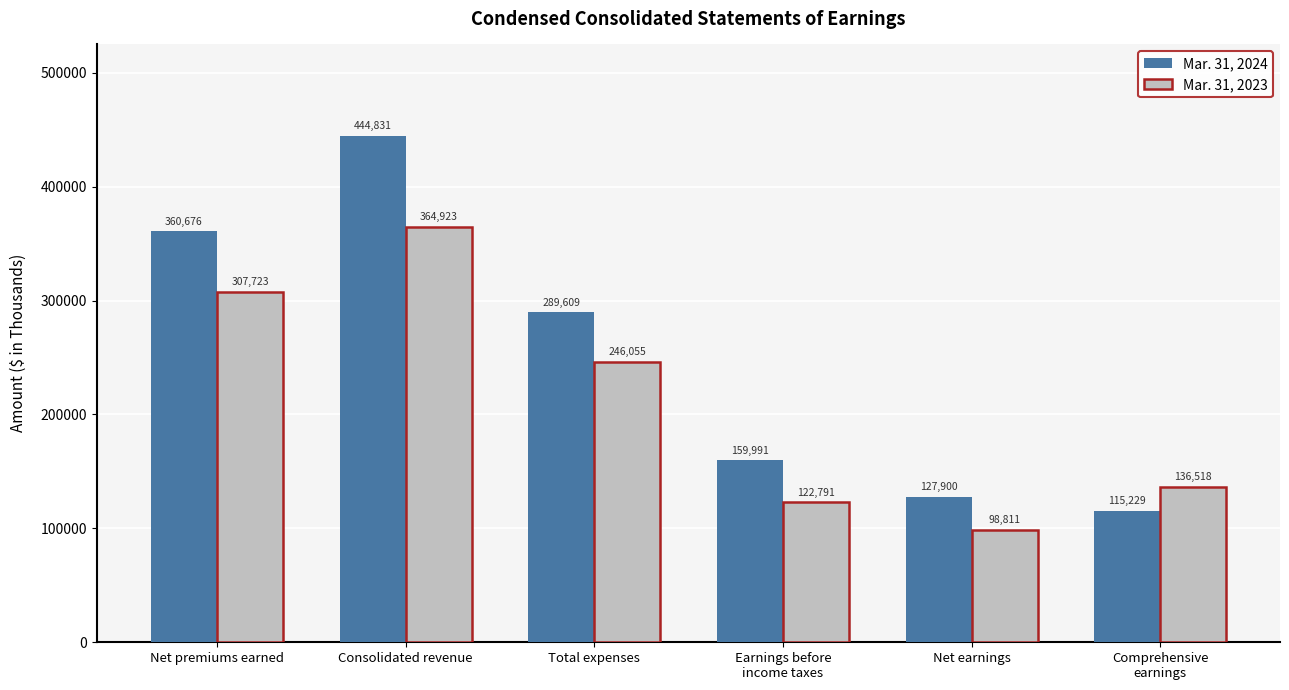

What is the highest value of the Mar. 31, 2024 series?

444831